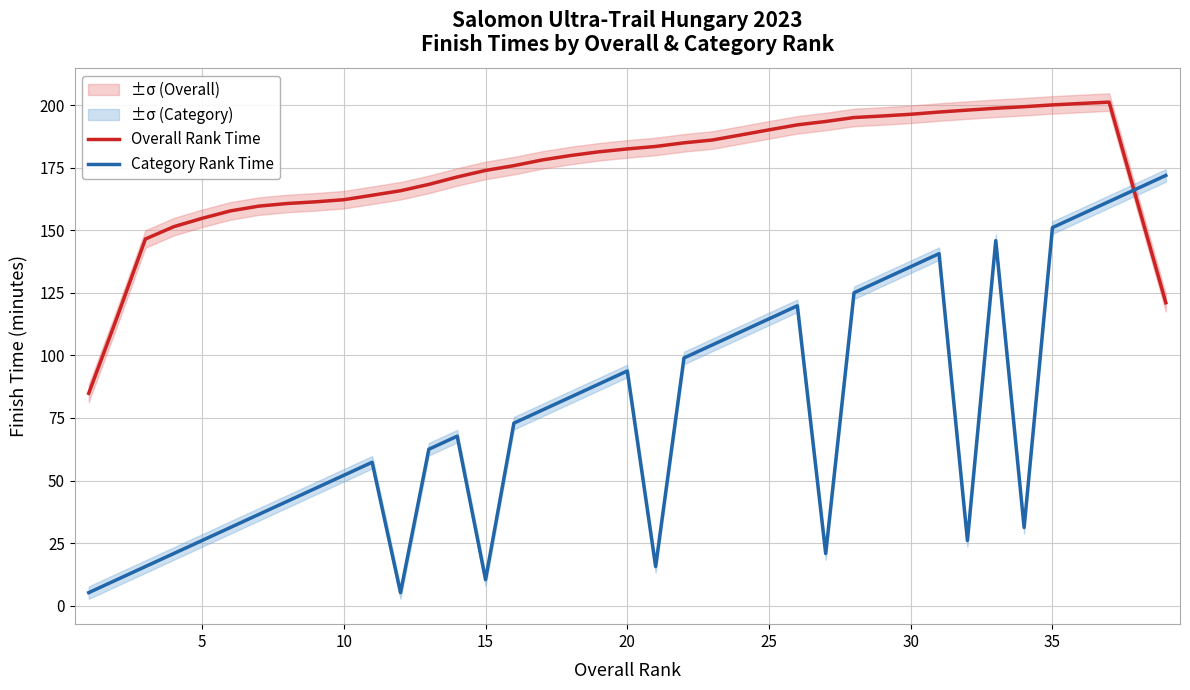

The Overall Rank Time series shows 200.1 at 35. True or false?

True